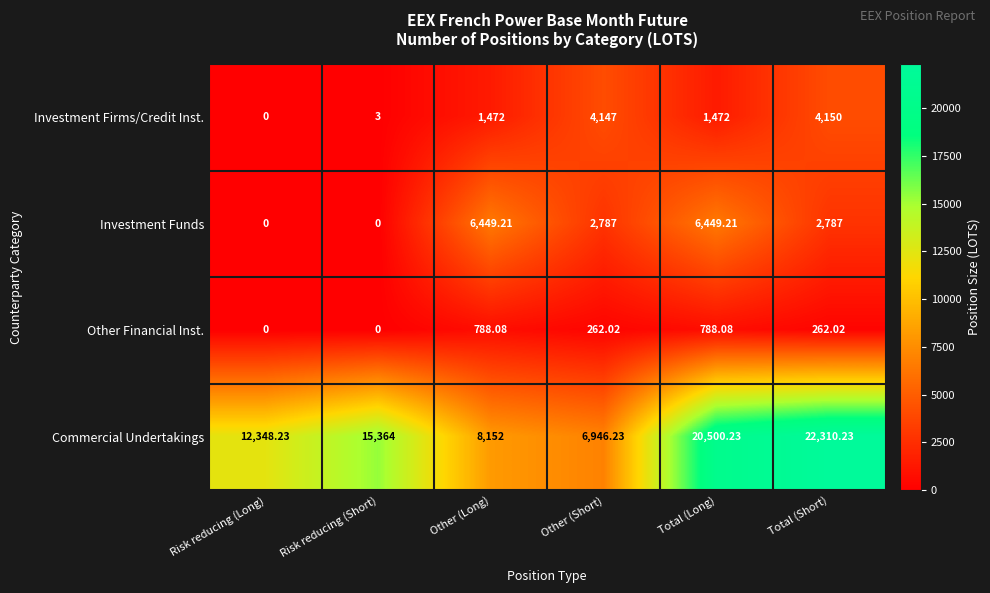

List the series in order of their peak value, highest first.

Commercial Undertakings, Investment Funds, Investment Firms/Credit Inst., Other Financial Inst.